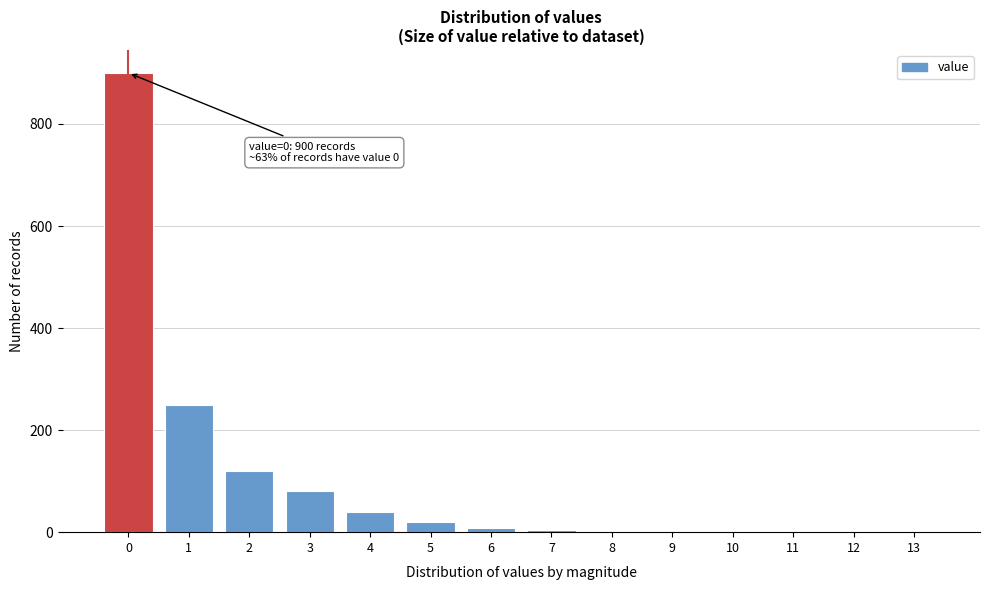

What is the sum of all values?

1426